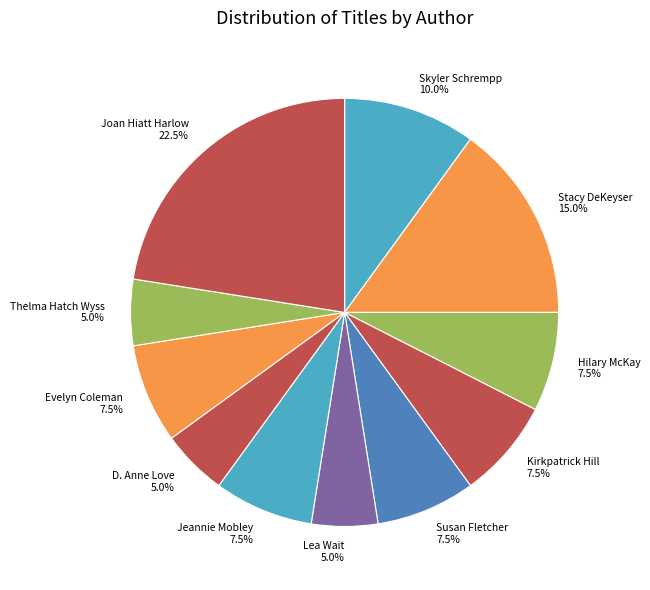

Does Jeannie Mobley 7.5% represent more than half of the total?

No